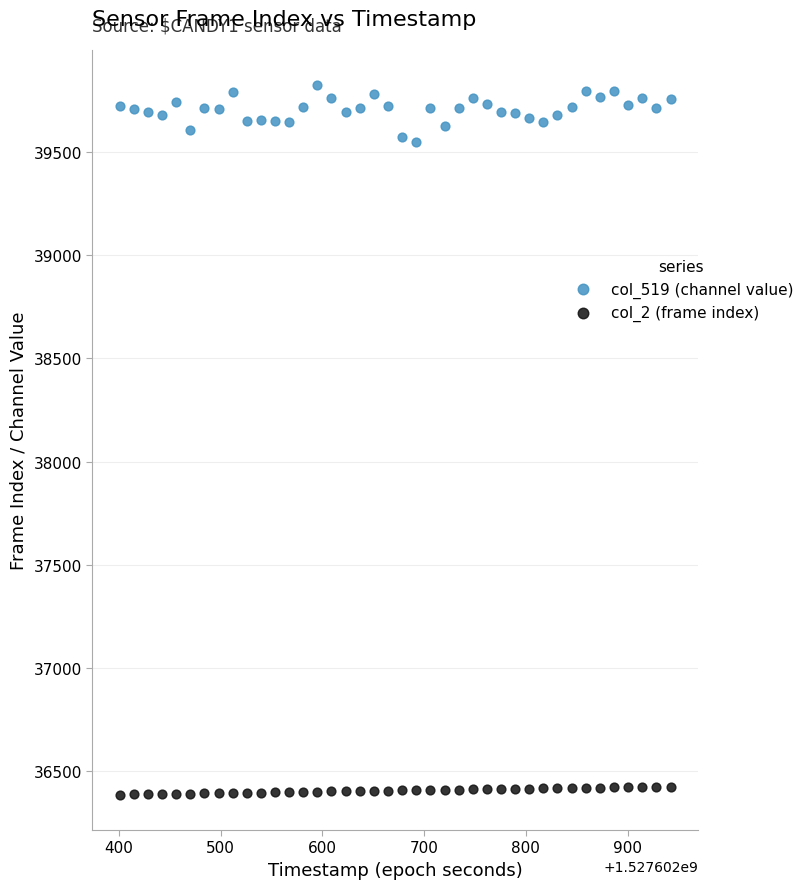

Which series contains the lowest Y value?

col_2 (frame index)